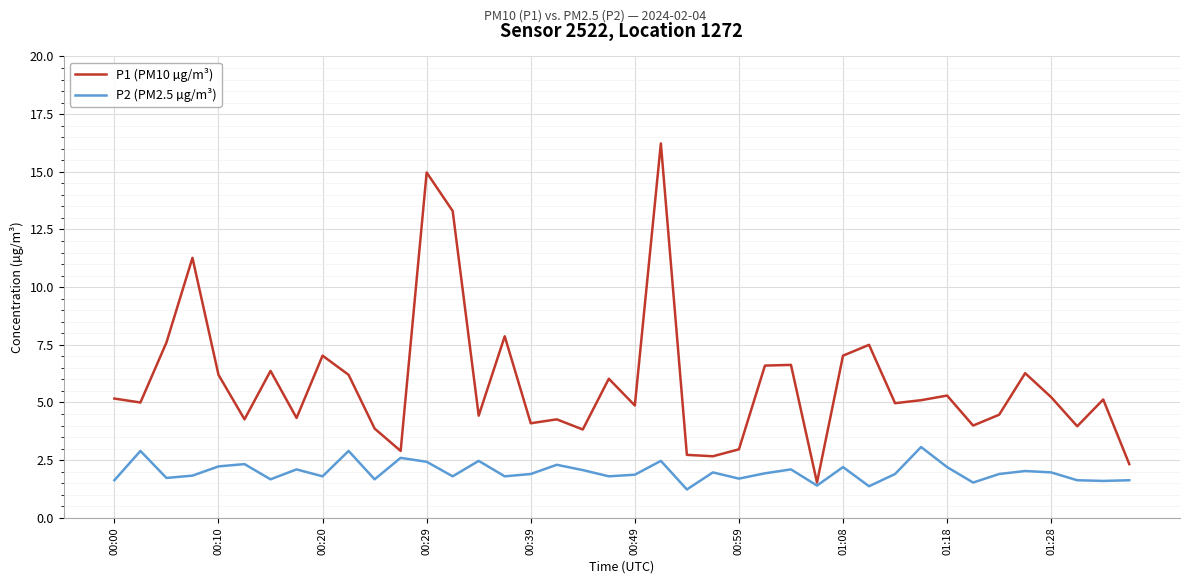

Rank the series by their maximum value, from lowest to highest.

P2 (PM2.5 µg/m³), P1 (PM10 µg/m³)